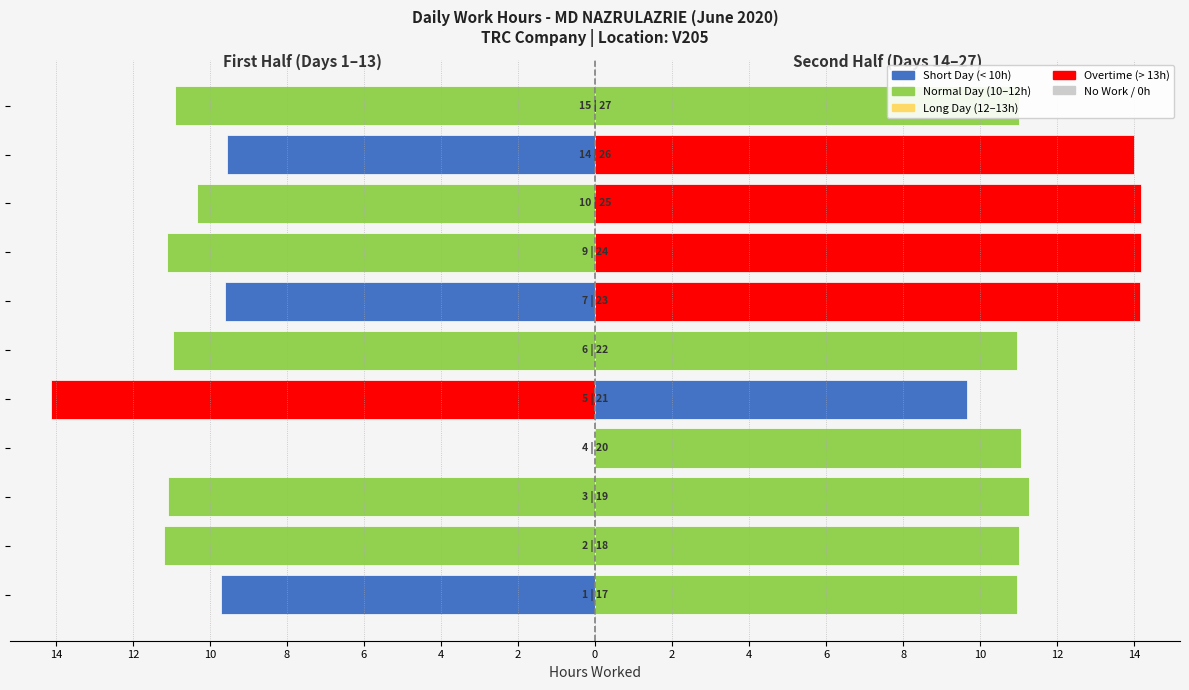

How many bars are there in each group?

2